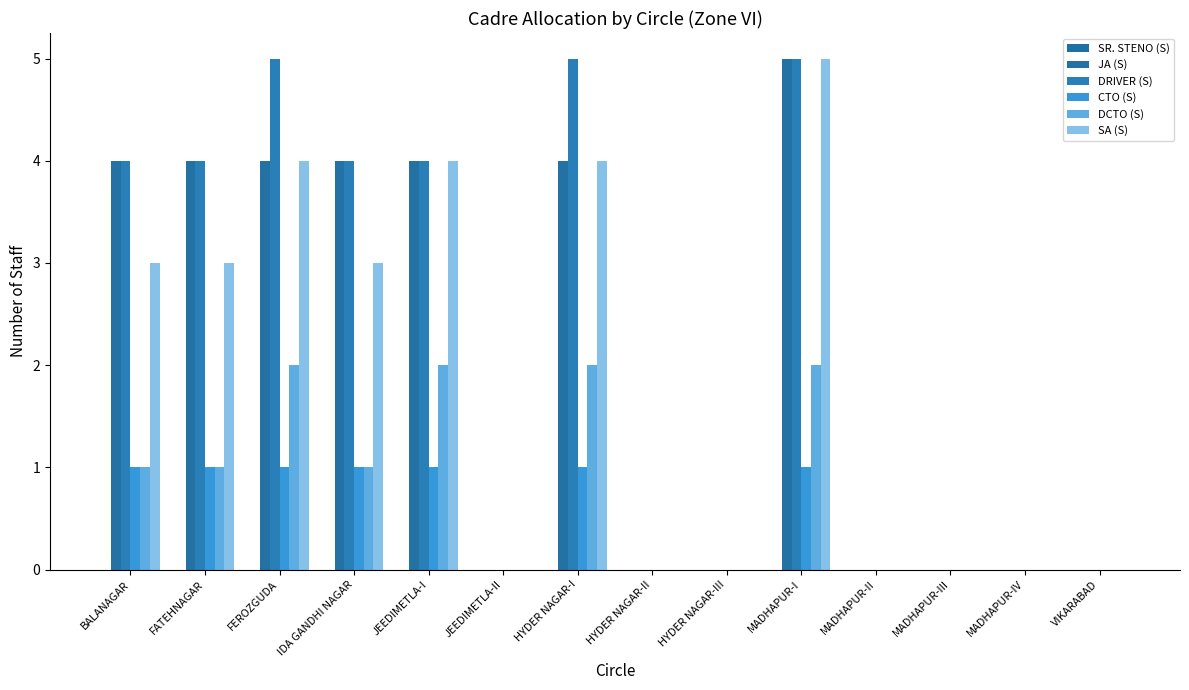

What is the label of the 12th bar from the left?

MADHAPUR-III